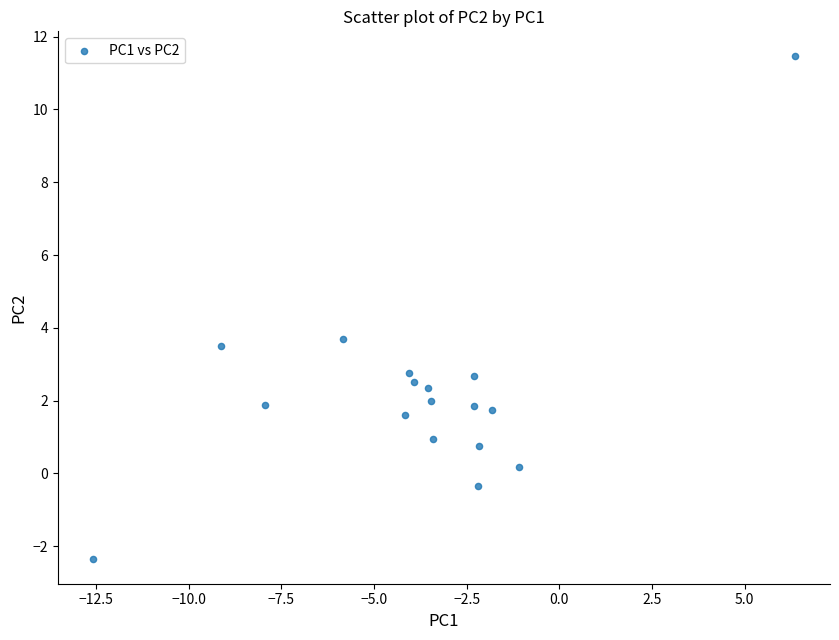

What is the range of X values (max minus min)?

18.9